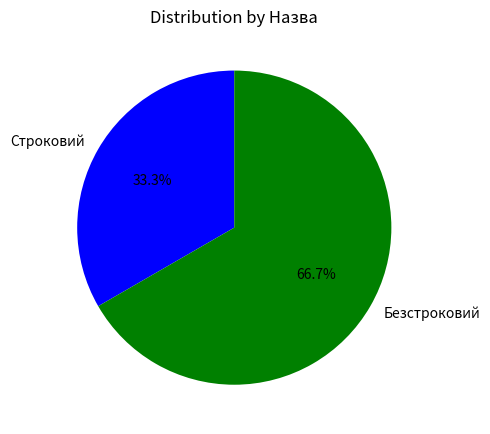

To the nearest percent, what percentage of the pie is Безстроковий?

67%